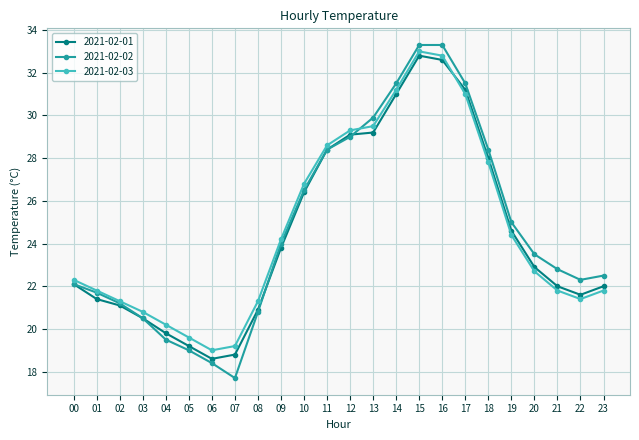

What is the difference between the highest and lowest values at 14?

0.5